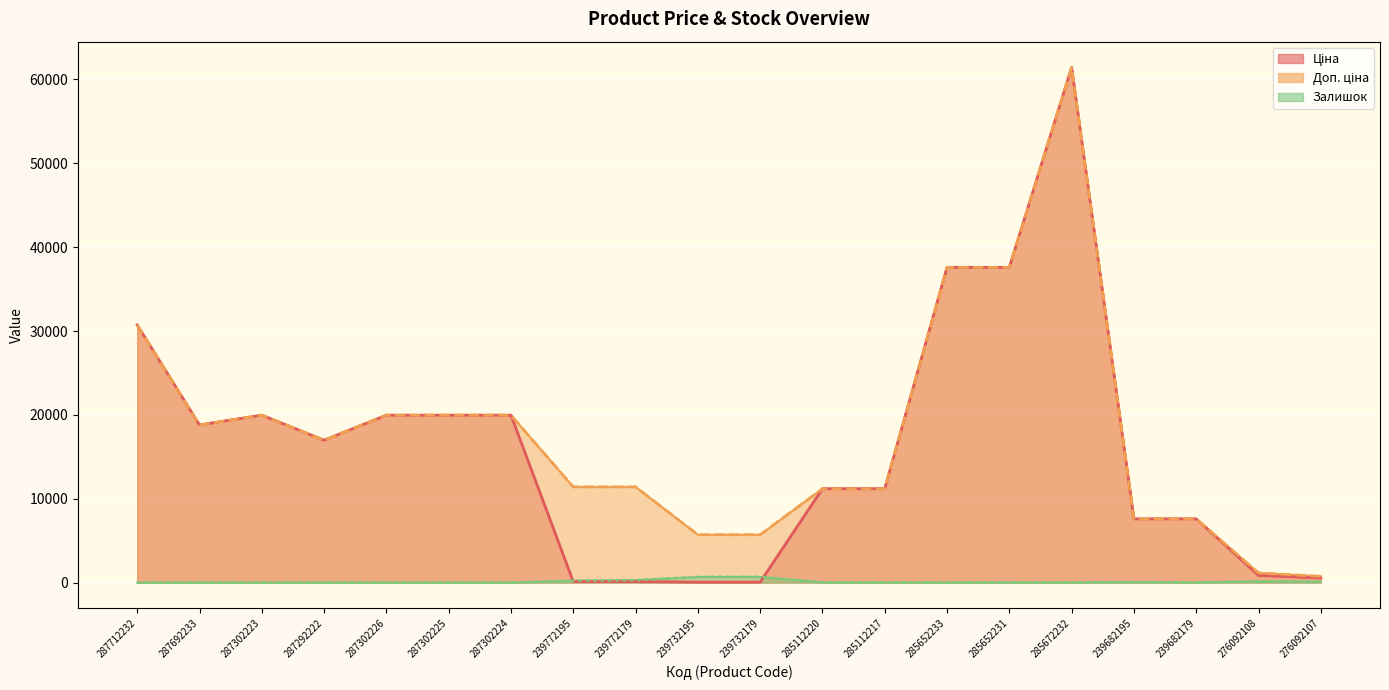

What is the sum of all Ціна values?

322280.0